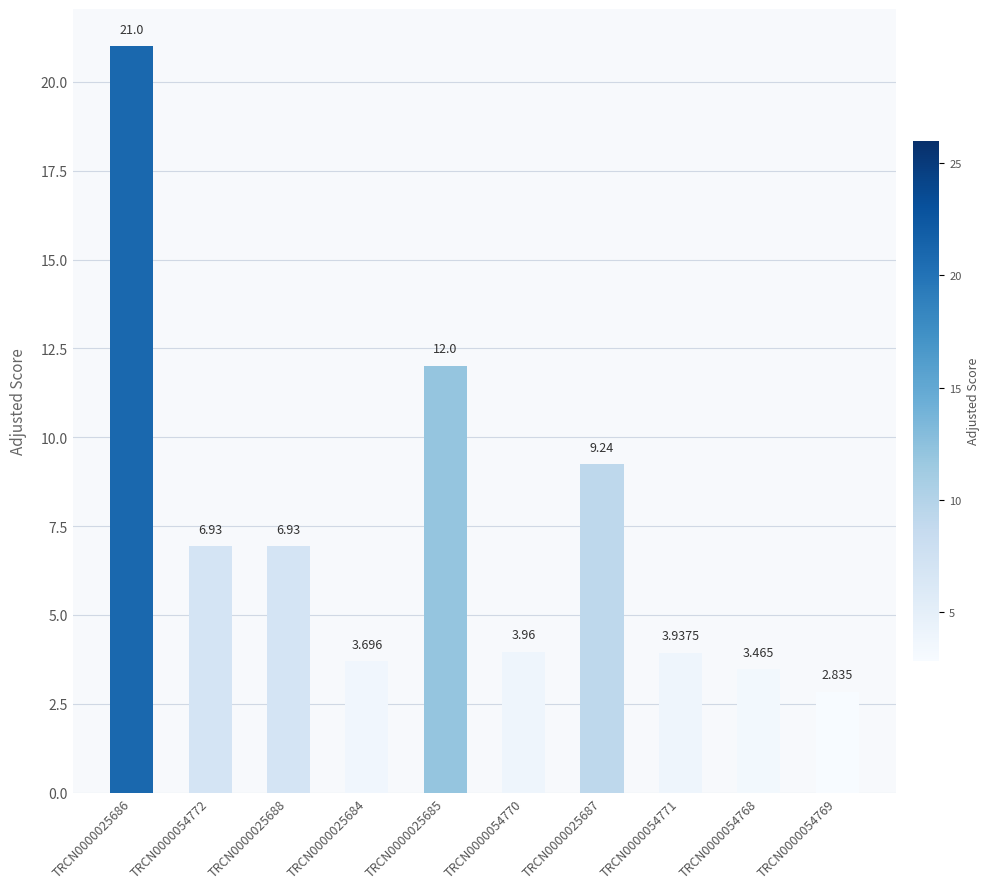

What is the label of the 6th bar from the right?

TRCN0000025685